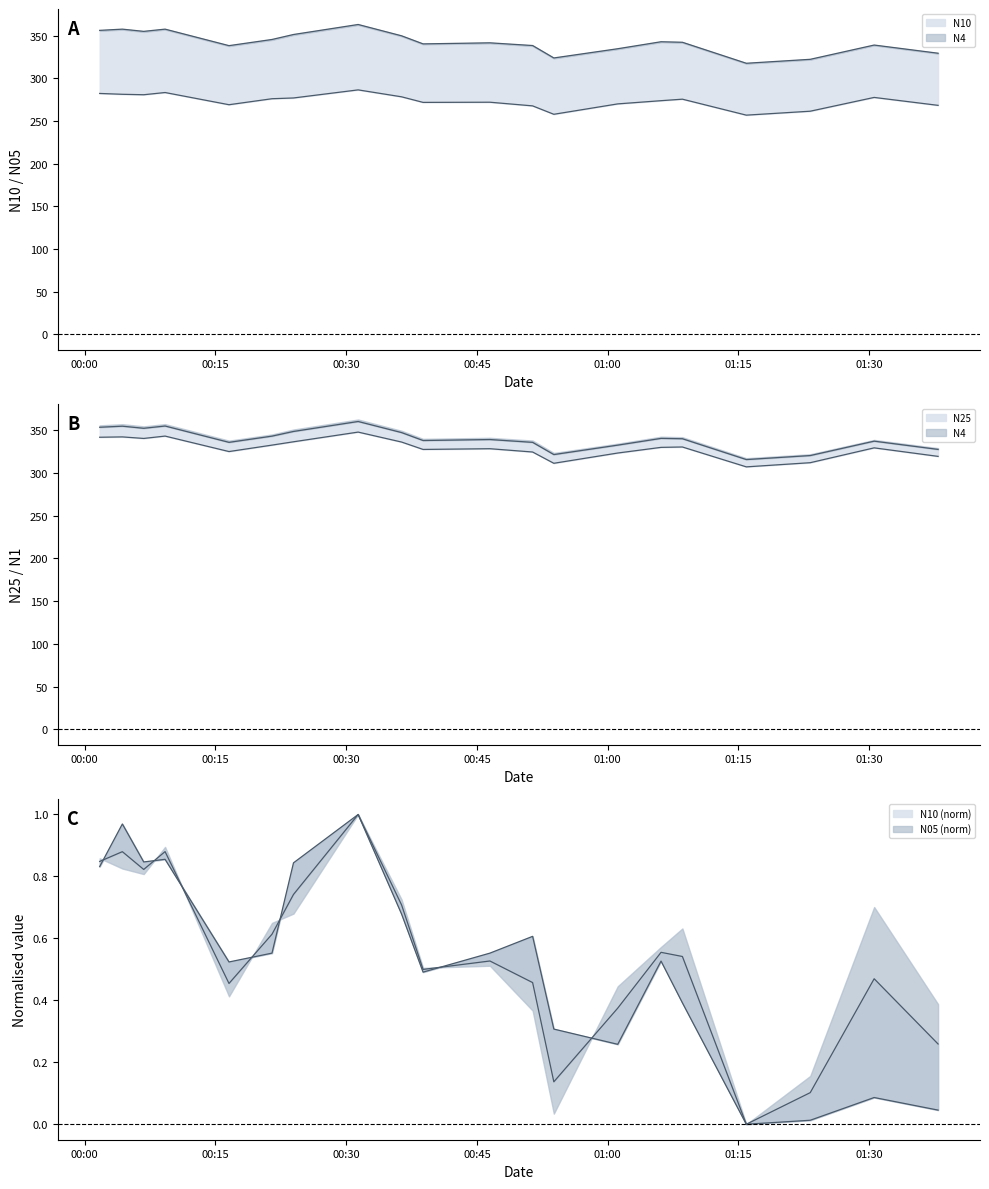

Which category has the highest value in the N10 series?

2022-12-18T00:31:22